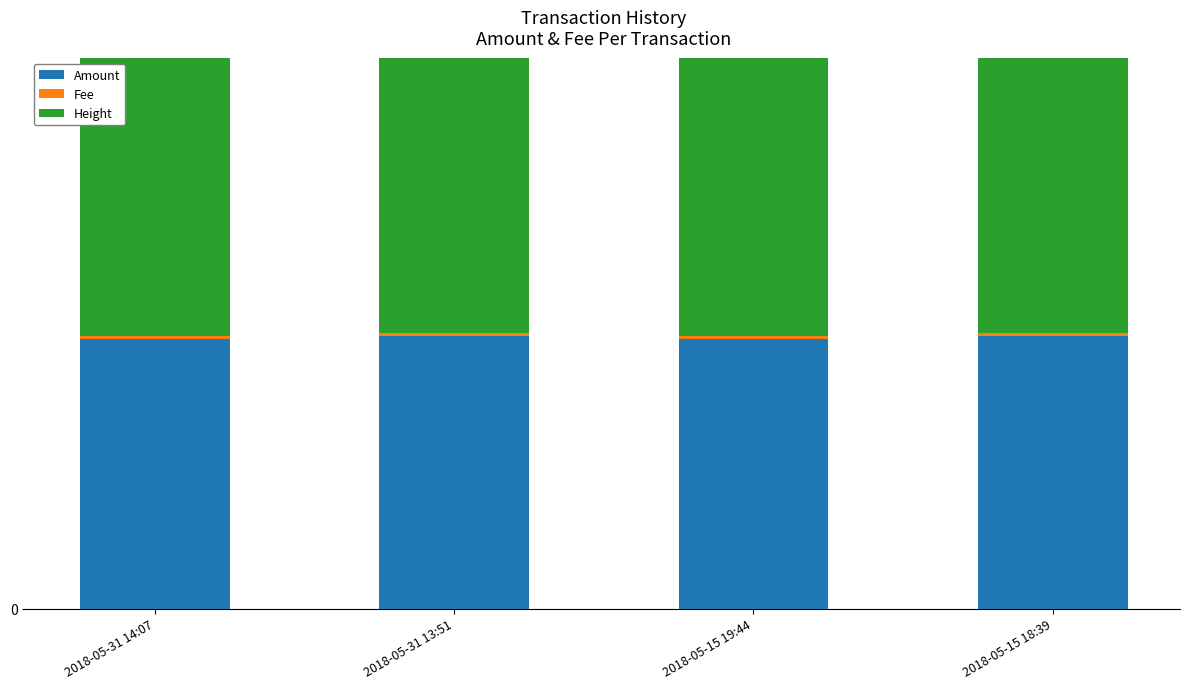

Which has a higher value, 2018-05-31 14:07 or 2018-05-31 13:51?

2018-05-31 13:51